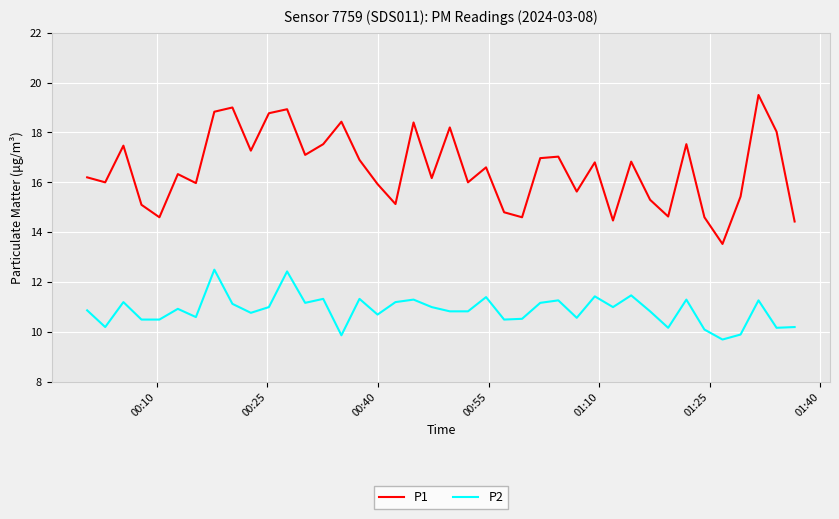

Does the chart have visible grid lines?

Yes